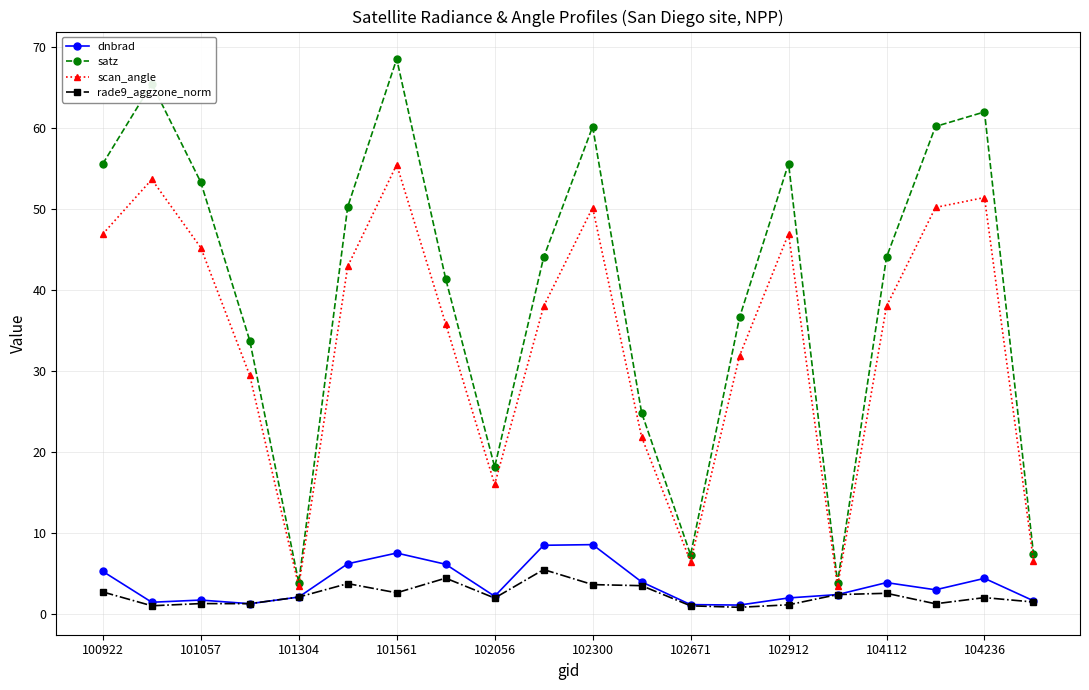

What is the difference between the second highest and minimum values in the rade9_aggzone_norm series?

3.6